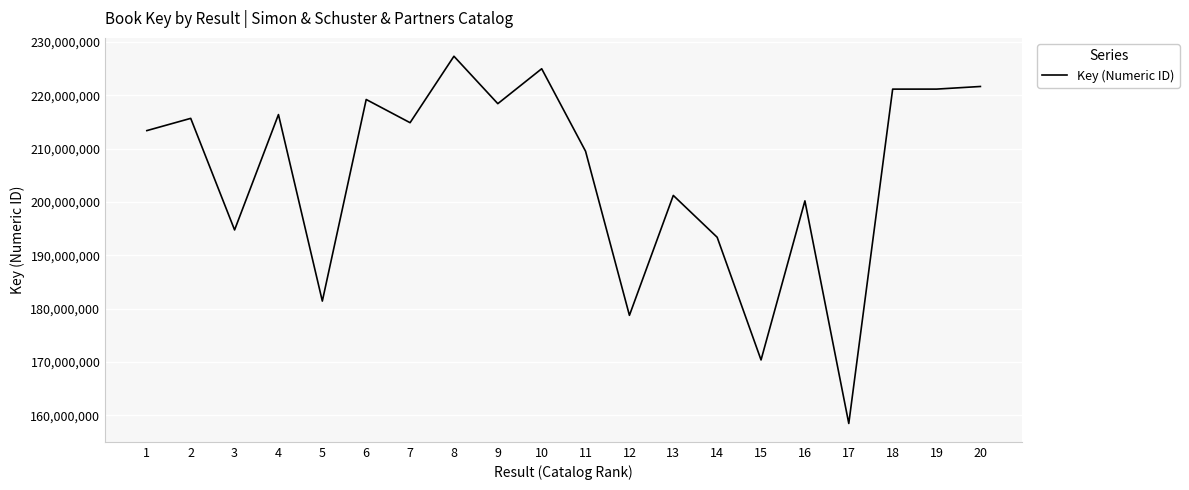

What is the difference between the values at 5 and 1?

31939048